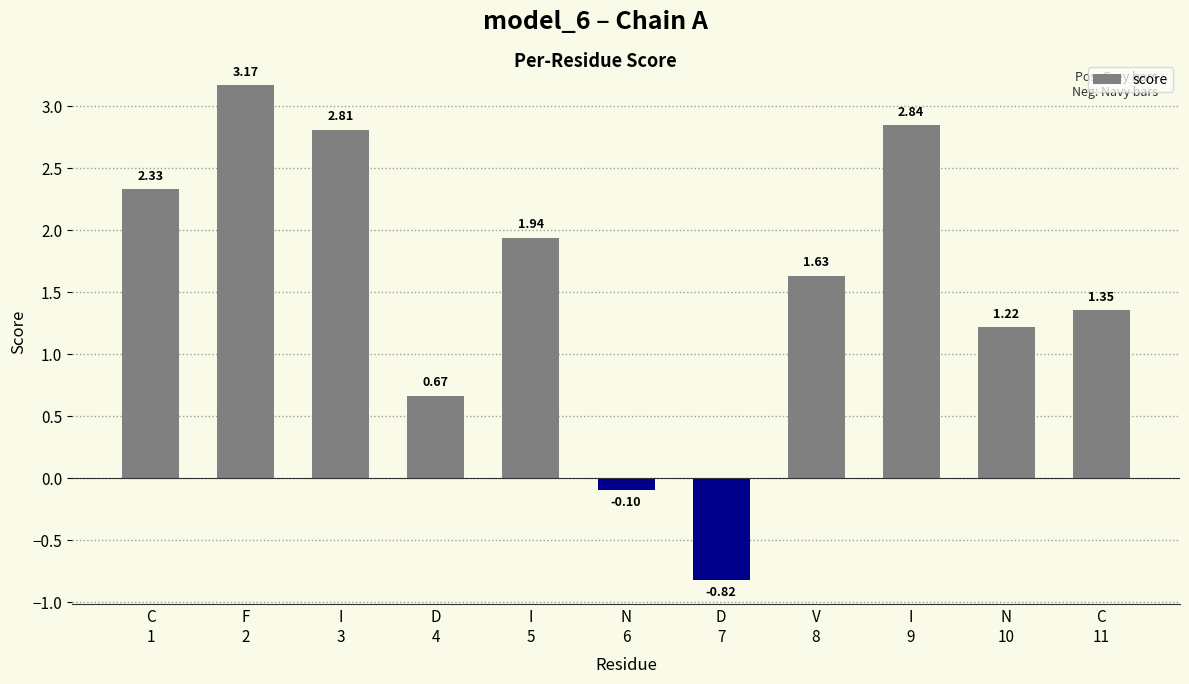

How many data points are less than 1?

3